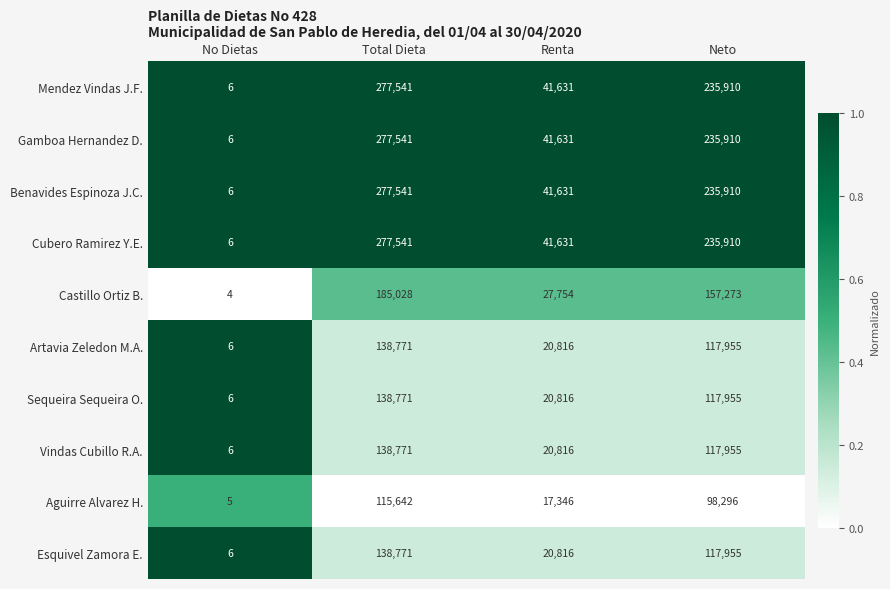

What is the spread (max minus min) of values at Renta?

24285